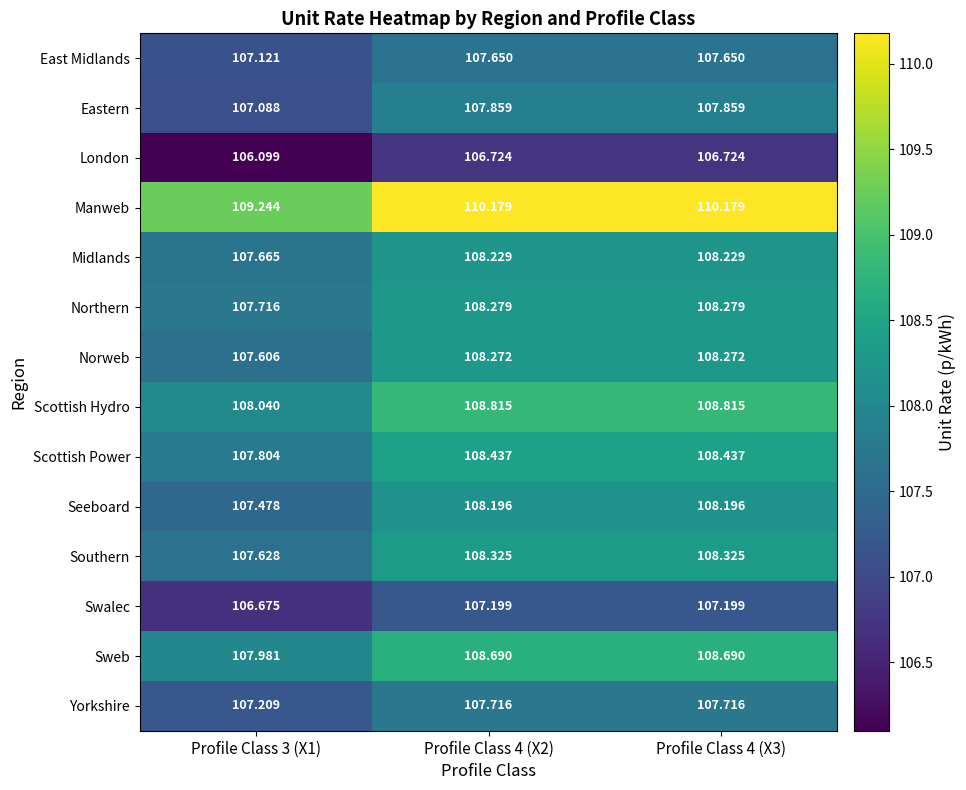

Which series has the largest range (max minus min)?

Manweb